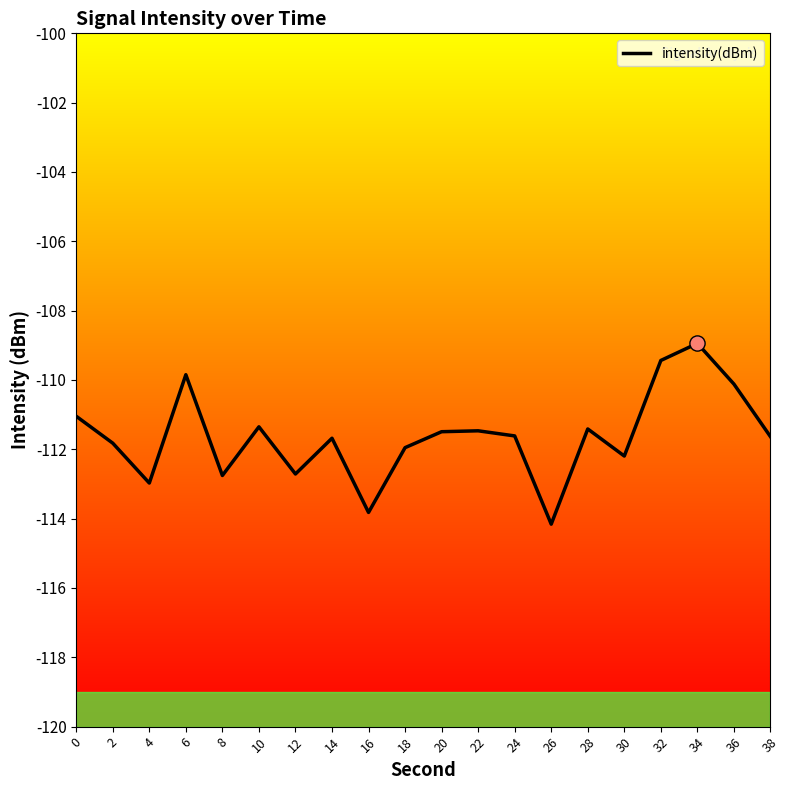

What is the change in value from 10 to 32?

+1.9